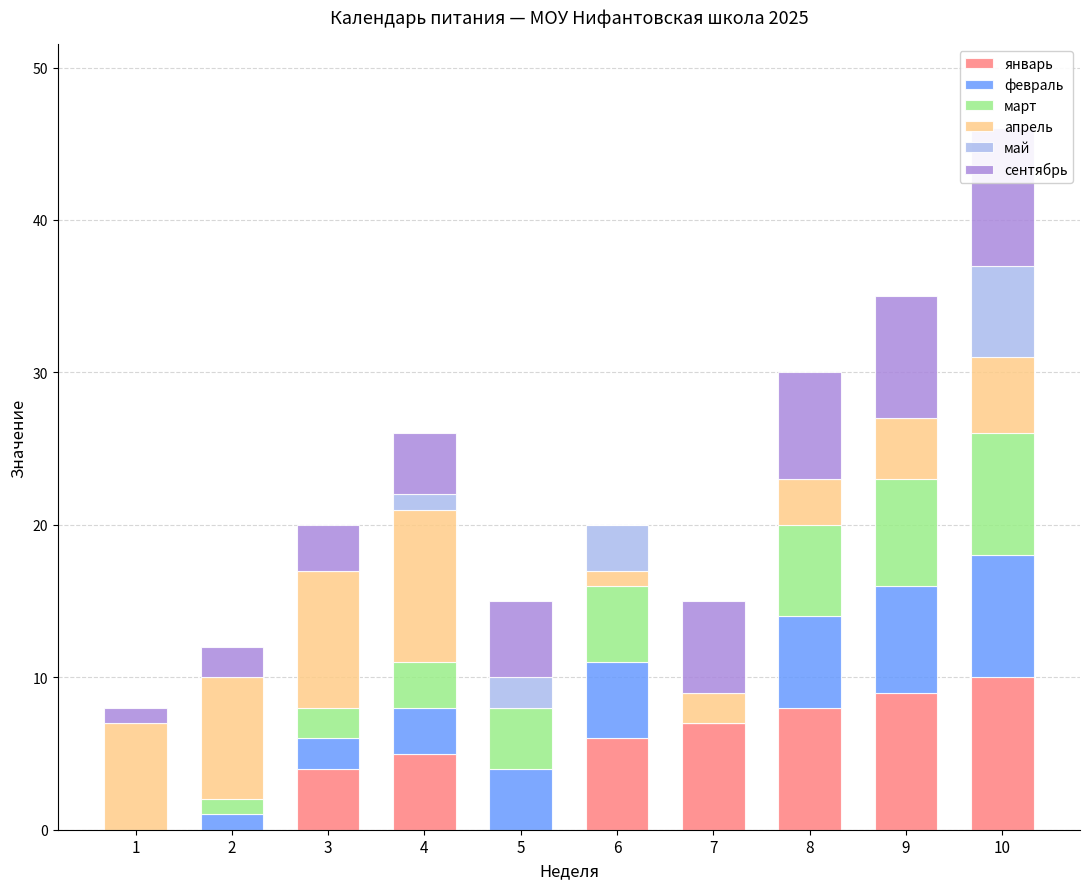

How many data points in январь are less than 6?

5